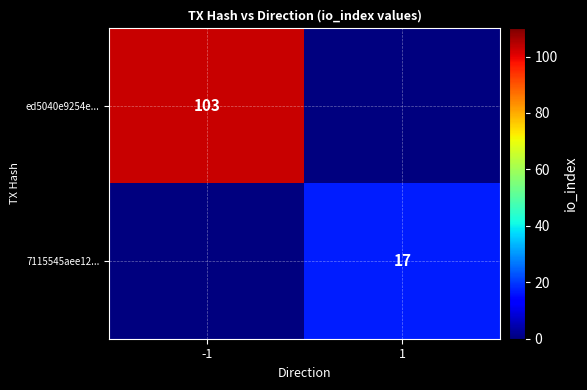

The value of ed5040e9254e... at -1 is 164. True or false?

False